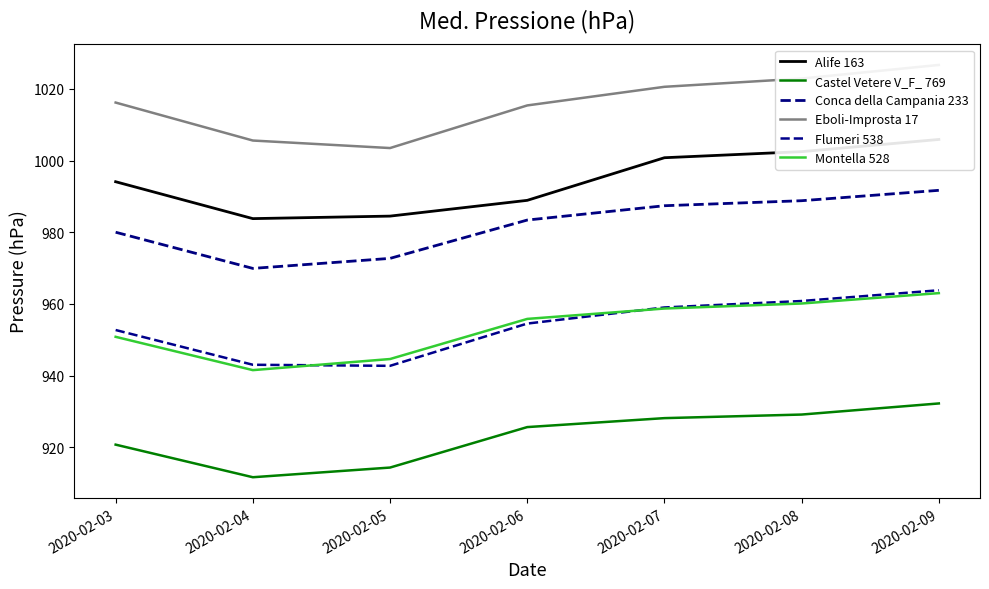

How many lines are shown in the chart?

6